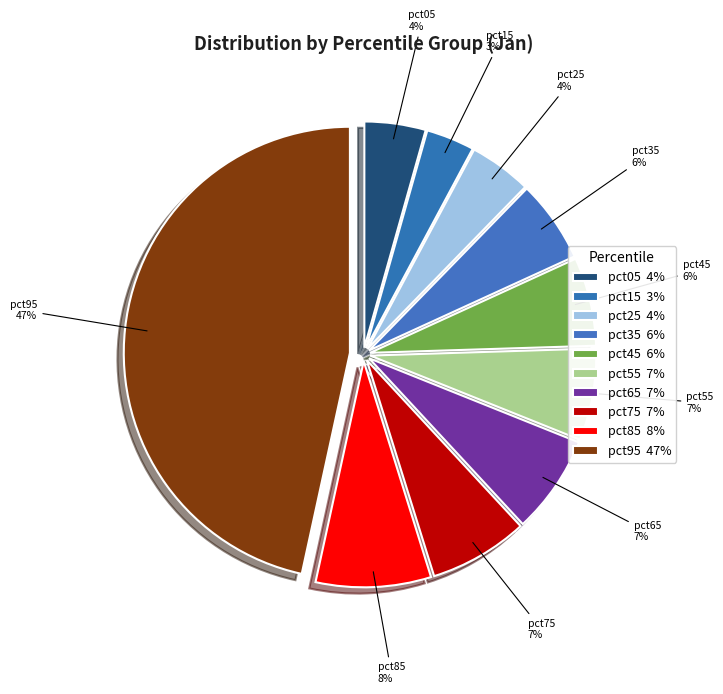

How many slices are in this pie chart?

10